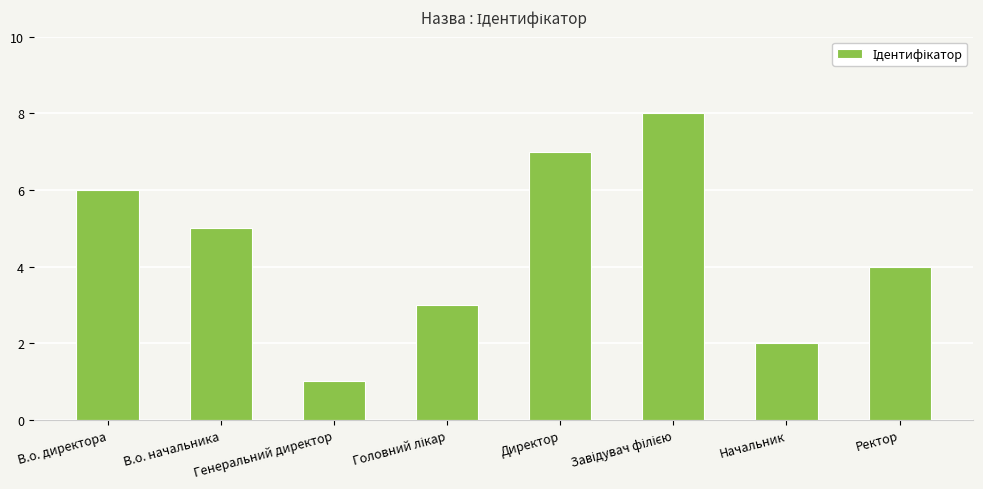

Where is the data nearest to the value 4?

Ректор